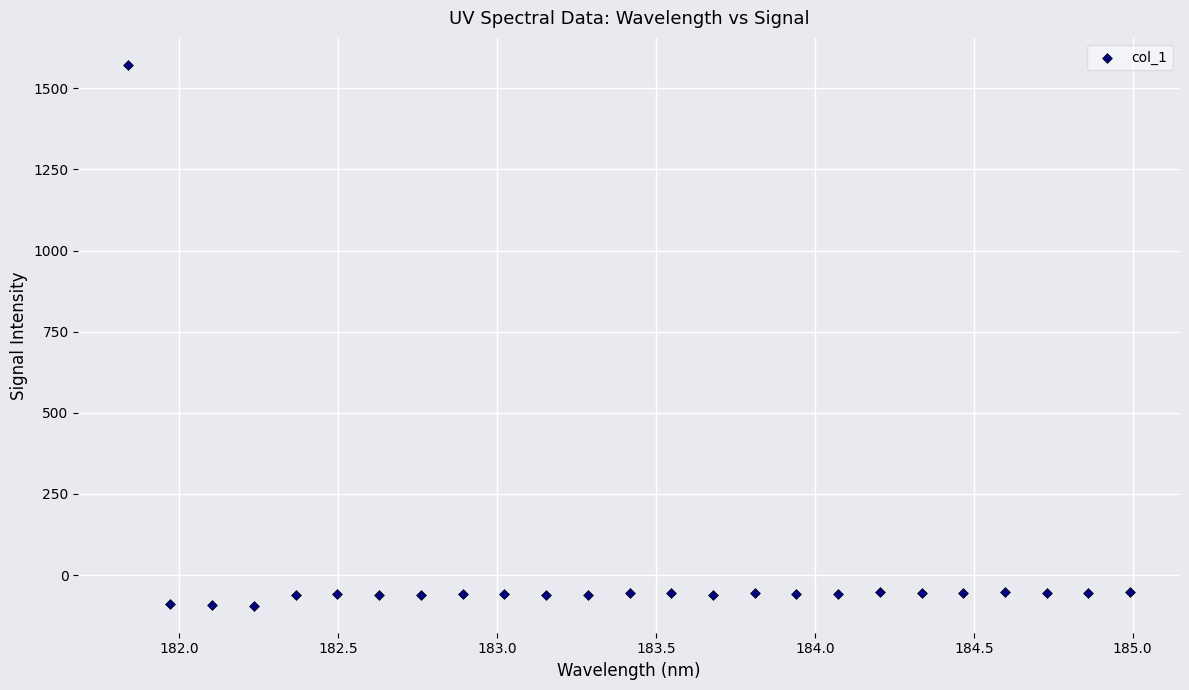

What is the range of Y values (max minus min)?

1666.6